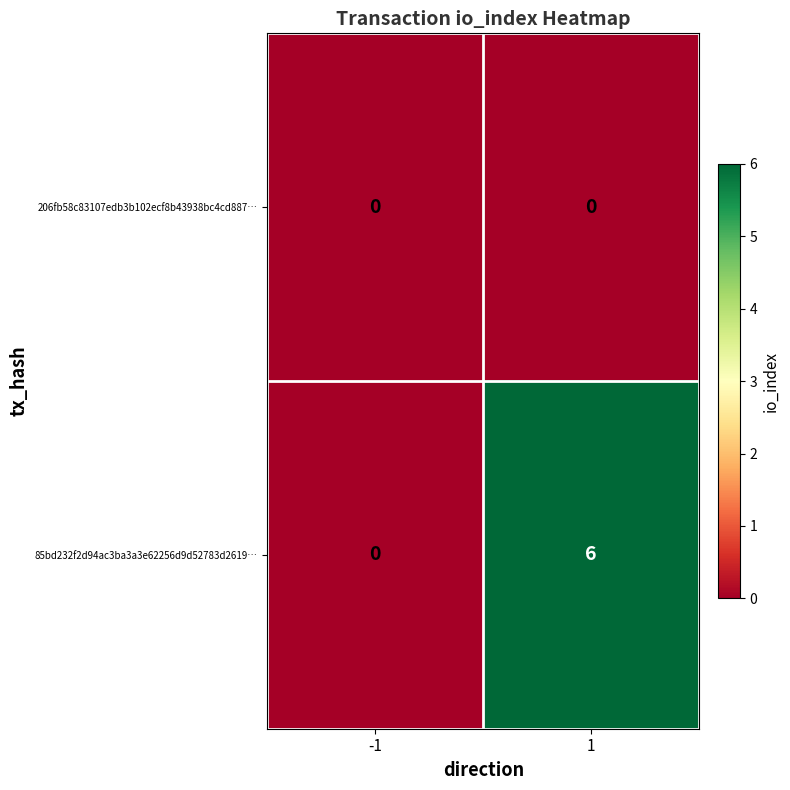

Which series has the largest range (max minus min)?

85bd232f2d94ac3ba3a3e62256d9d52783d2619…